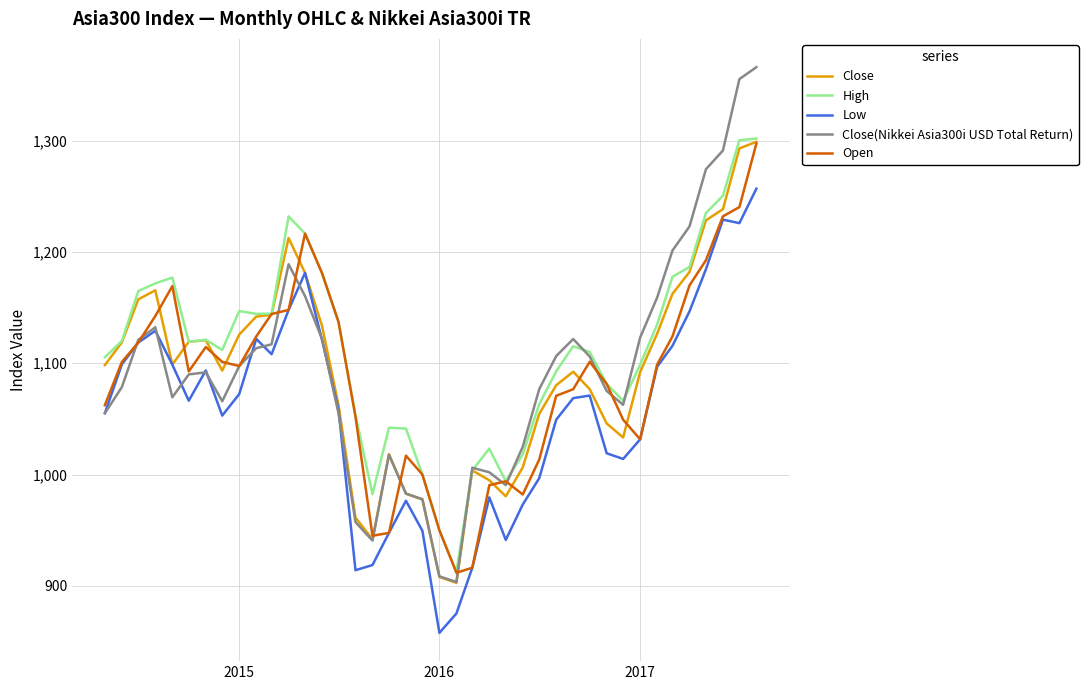

What is the maximum value shown in the chart?

1366.1